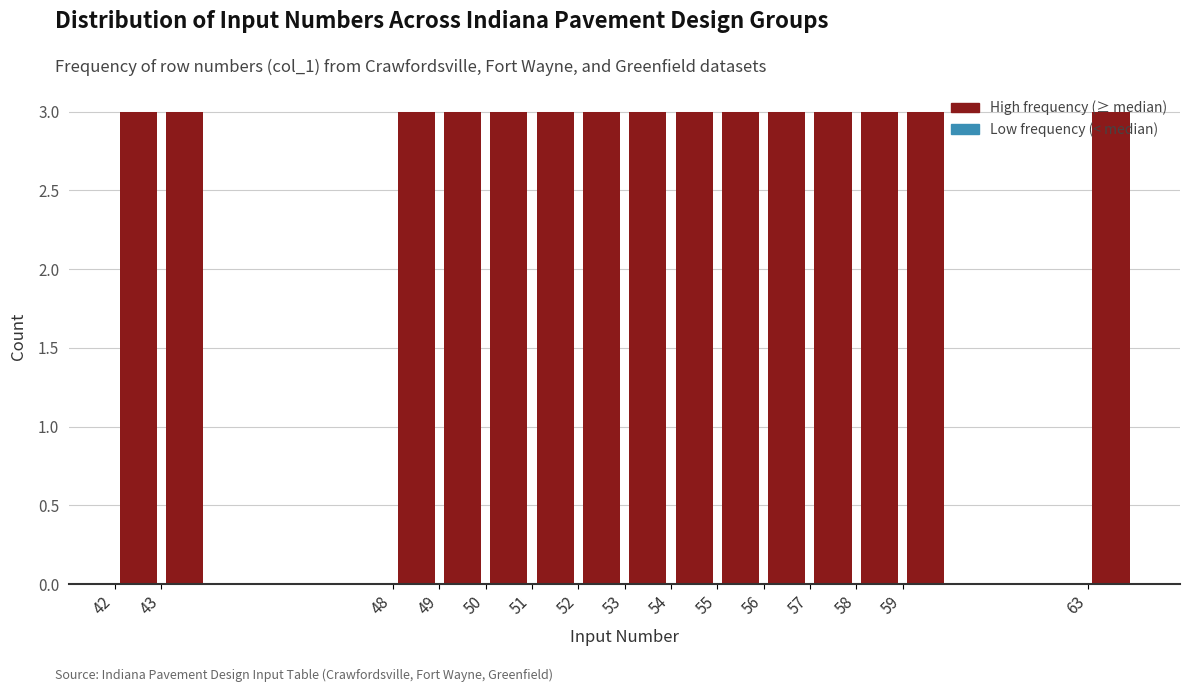

Reading left to right, transcribe this chart: for each bar, give the range it covers on the x-axis and its height. The values are not printed on the chart, so give them approximately, as read against the axis.

42 to 43: 3
43 to 44: 3
44 to 48: 0
48 to 49: 3
49 to 50: 3
50 to 51: 3
51 to 52: 3
52 to 53: 3
53 to 54: 3
54 to 55: 3
55 to 56: 3
56 to 57: 3
57 to 58: 3
58 to 59: 3
59 to 60: 3
60 to 63: 0
63 to 64: 3